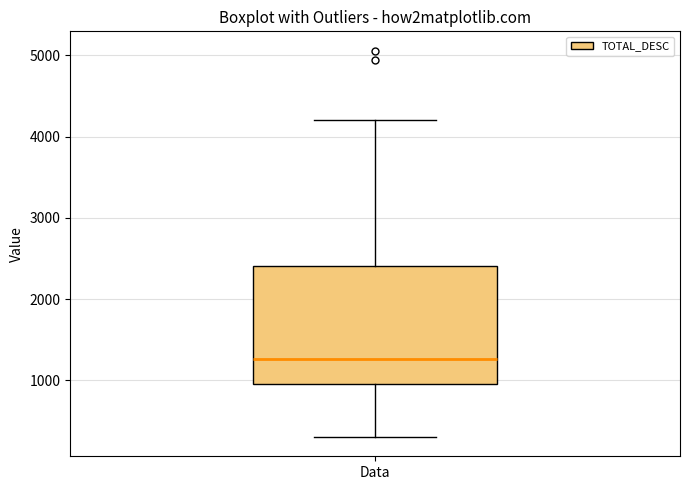

Where does the upper whisker of the box for Data end on the y-axis? The values are not printed on the chart, so give them approximately, as read against the axis.

4200